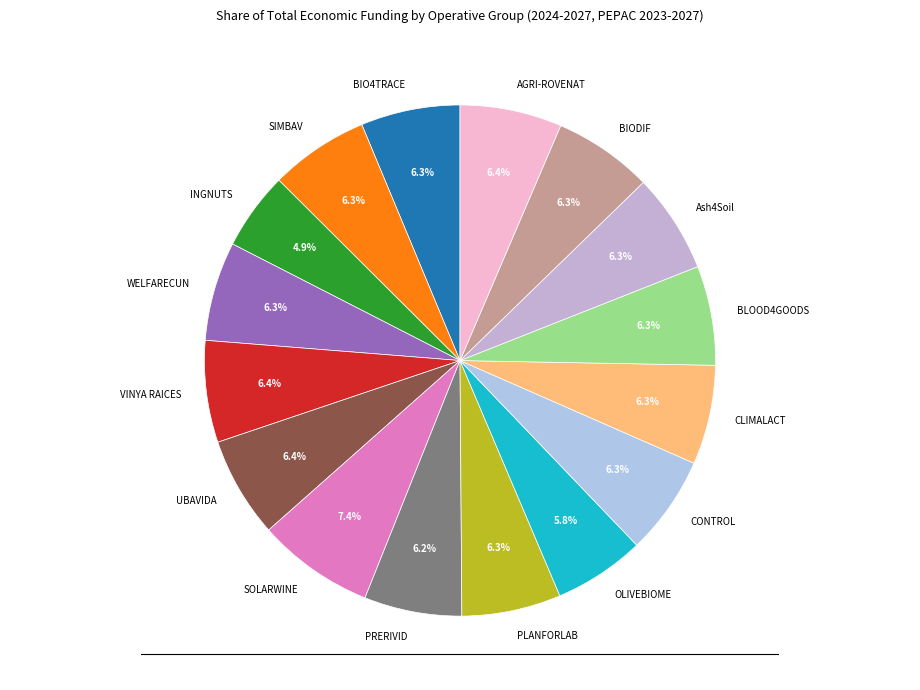

Is Ash4Soil the majority of the pie?

No